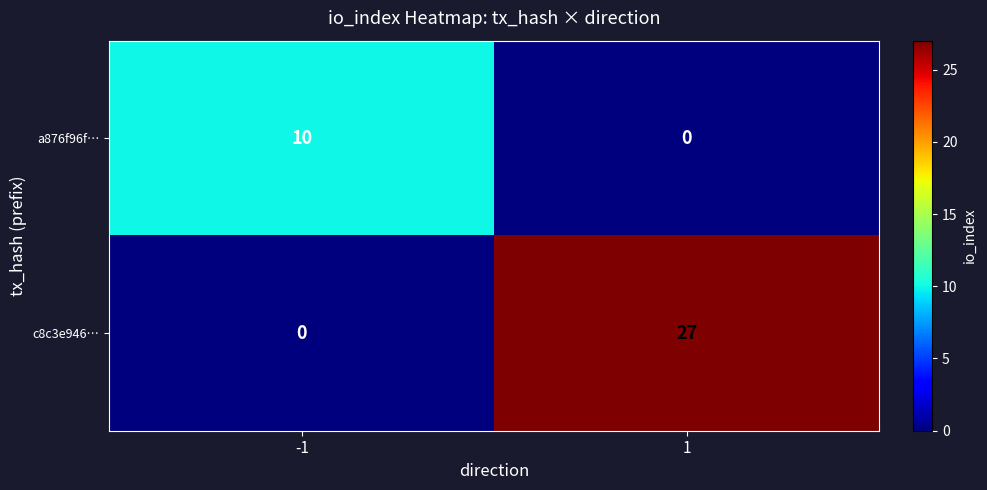

Reading right to left, extract all data points from this chart.

a876f96f…: 0	10
c8c3e946…: 27	0